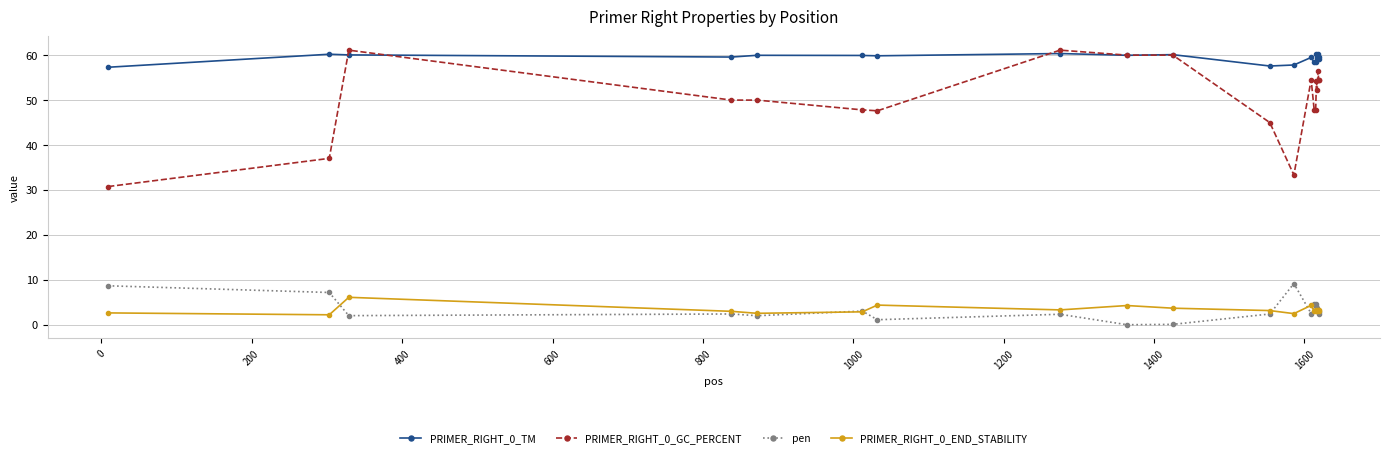

What is the maximum value for PRIMER_RIGHT_0_END_STABILITY?

6.1